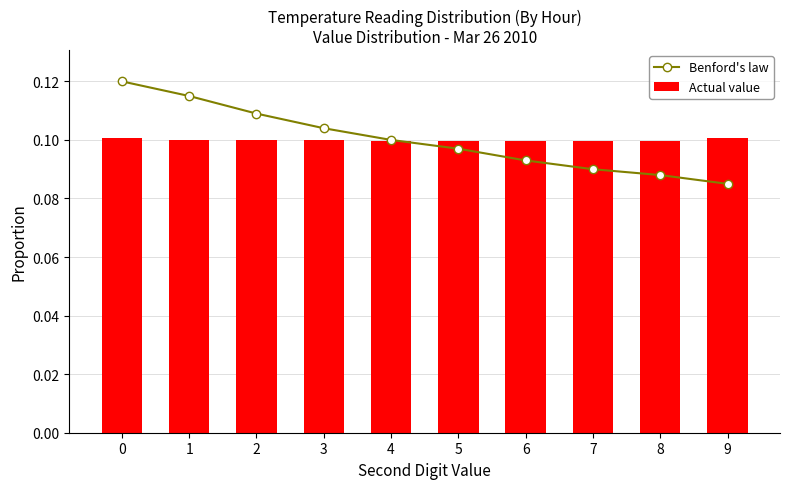

The value of Benford's law at 1 is 0.1. True or false?

True